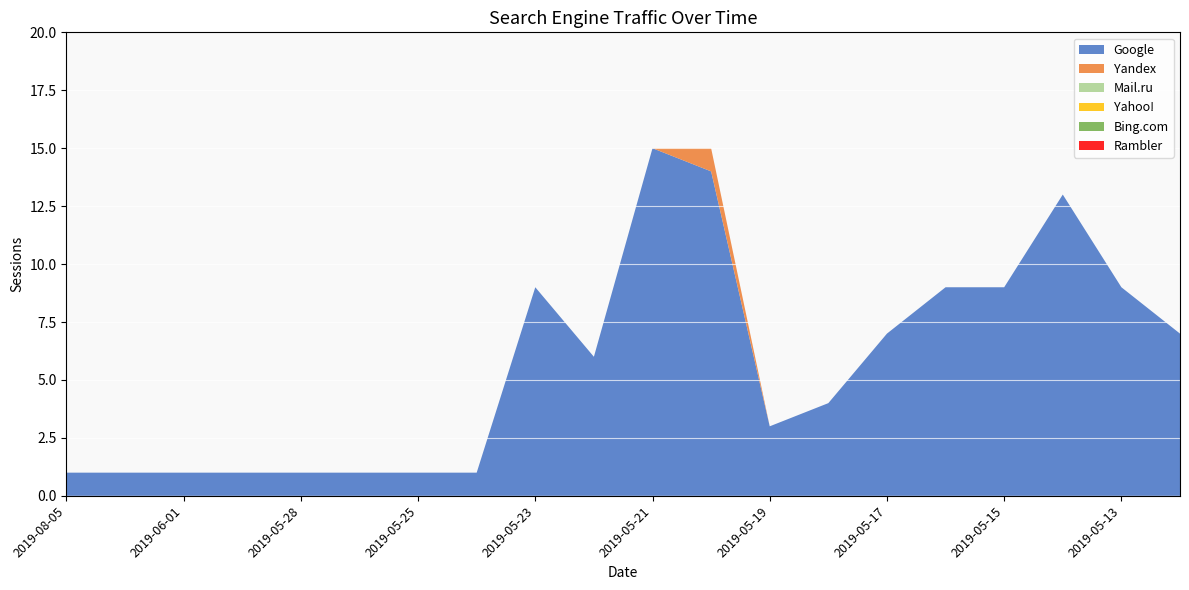

Reading left to right, extract all data points from this chart.

Google: 2019-08-05=1	2019-07-31=1	2019-06-01=1	2019-05-30=1	2019-05-28=1	2019-05-27=1	2019-05-25=1	2019-05-24=1	2019-05-23=9	2019-05-22=6	2019-05-21=15	2019-05-20=14	2019-05-19=3	2019-05-18=4	2019-05-17=7	2019-05-16=9	2019-05-15=9	2019-05-14=13	2019-05-13=9	2019-05-12=7
Yandex: 2019-08-05=0	2019-07-31=0	2019-06-01=0	2019-05-30=0	2019-05-28=0	2019-05-27=0	2019-05-25=0	2019-05-24=0	2019-05-23=0	2019-05-22=0	2019-05-21=0	2019-05-20=1	2019-05-19=0	2019-05-18=0	2019-05-17=0	2019-05-16=0	2019-05-15=0	2019-05-14=0	2019-05-13=0	2019-05-12=0
Mail.ru: 2019-08-05=0	2019-07-31=0	2019-06-01=0	2019-05-30=0	2019-05-28=0	2019-05-27=0	2019-05-25=0	2019-05-24=0	2019-05-23=0	2019-05-22=0	2019-05-21=0	2019-05-20=0	2019-05-19=0	2019-05-18=0	2019-05-17=0	2019-05-16=0	2019-05-15=0	2019-05-14=0	2019-05-13=0	2019-05-12=0
Yahoo!: 2019-08-05=0	2019-07-31=0	2019-06-01=0	2019-05-30=0	2019-05-28=0	2019-05-27=0	2019-05-25=0	2019-05-24=0	2019-05-23=0	2019-05-22=0	2019-05-21=0	2019-05-20=0	2019-05-19=0	2019-05-18=0	2019-05-17=0	2019-05-16=0	2019-05-15=0	2019-05-14=0	2019-05-13=0	2019-05-12=0
Bing.com: 2019-08-05=0	2019-07-31=0	2019-06-01=0	2019-05-30=0	2019-05-28=0	2019-05-27=0	2019-05-25=0	2019-05-24=0	2019-05-23=0	2019-05-22=0	2019-05-21=0	2019-05-20=0	2019-05-19=0	2019-05-18=0	2019-05-17=0	2019-05-16=0	2019-05-15=0	2019-05-14=0	2019-05-13=0	2019-05-12=0
Rambler: 2019-08-05=0	2019-07-31=0	2019-06-01=0	2019-05-30=0	2019-05-28=0	2019-05-27=0	2019-05-25=0	2019-05-24=0	2019-05-23=0	2019-05-22=0	2019-05-21=0	2019-05-20=0	2019-05-19=0	2019-05-18=0	2019-05-17=0	2019-05-16=0	2019-05-15=0	2019-05-14=0	2019-05-13=0	2019-05-12=0